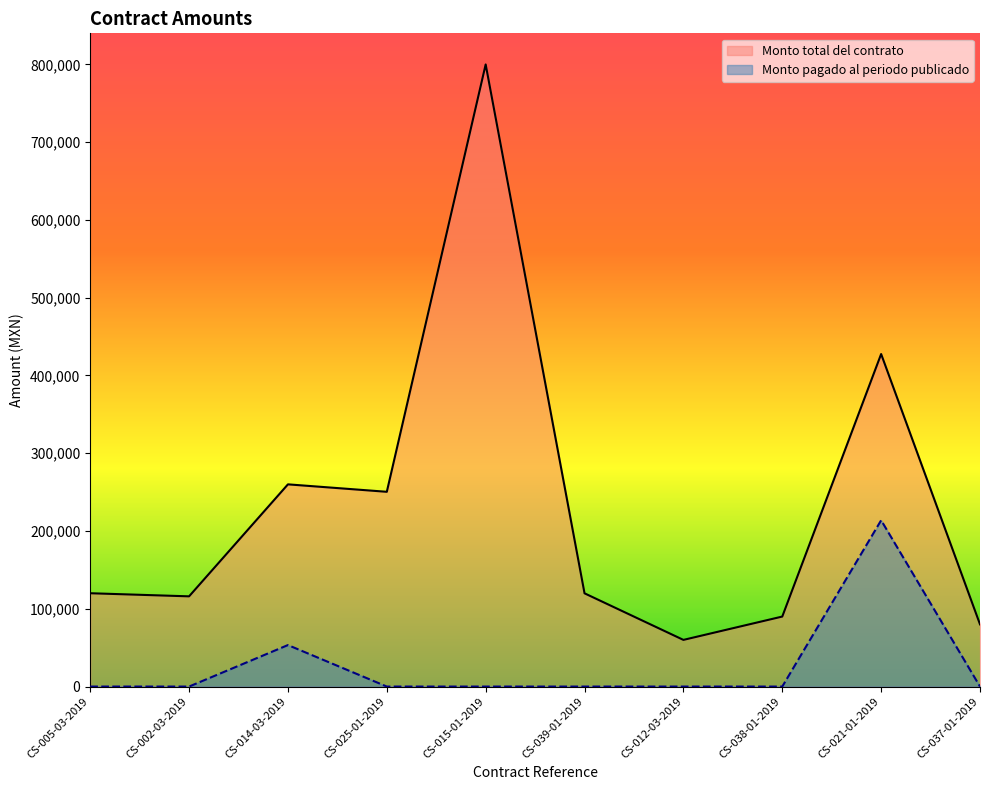

True or false: Monto pagado al periodo publicado and Monto total del contrato intersect in this chart.

False